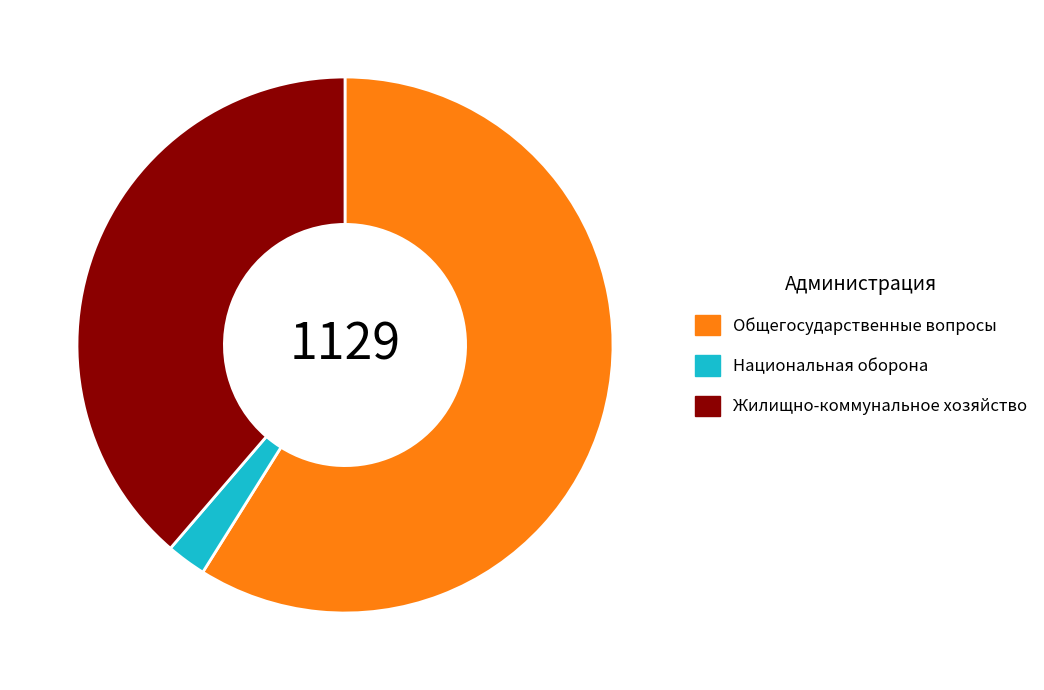

Is there any slice that represents more than half of the pie?

Yes